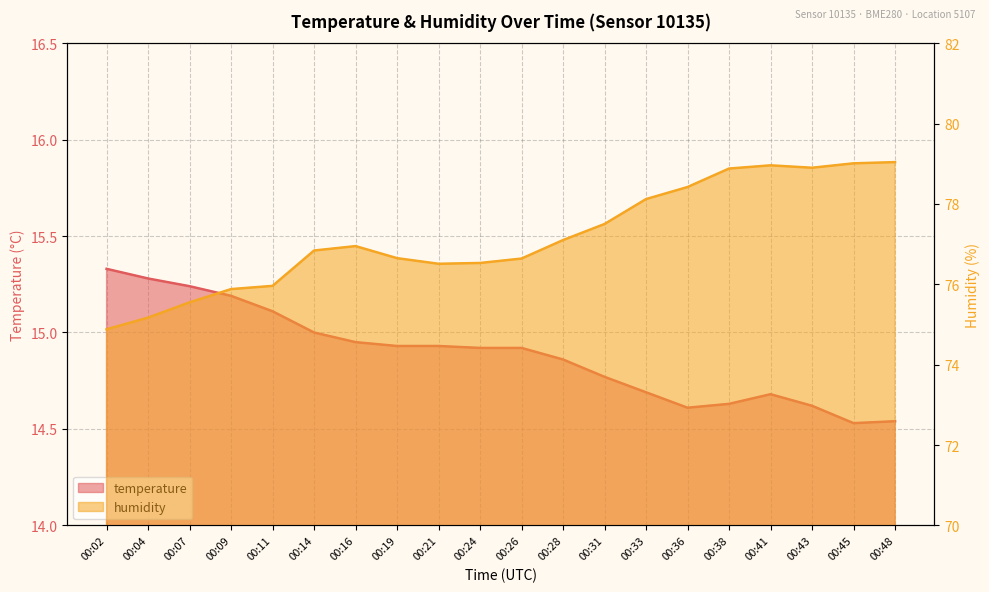

What is the maximum value for temperature?

15.3